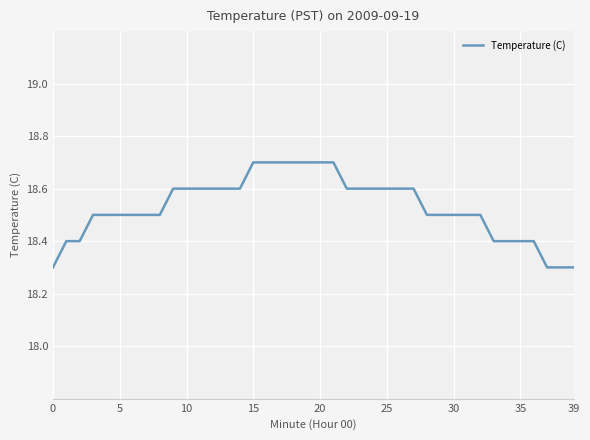

What is the greatest value displayed?

18.7